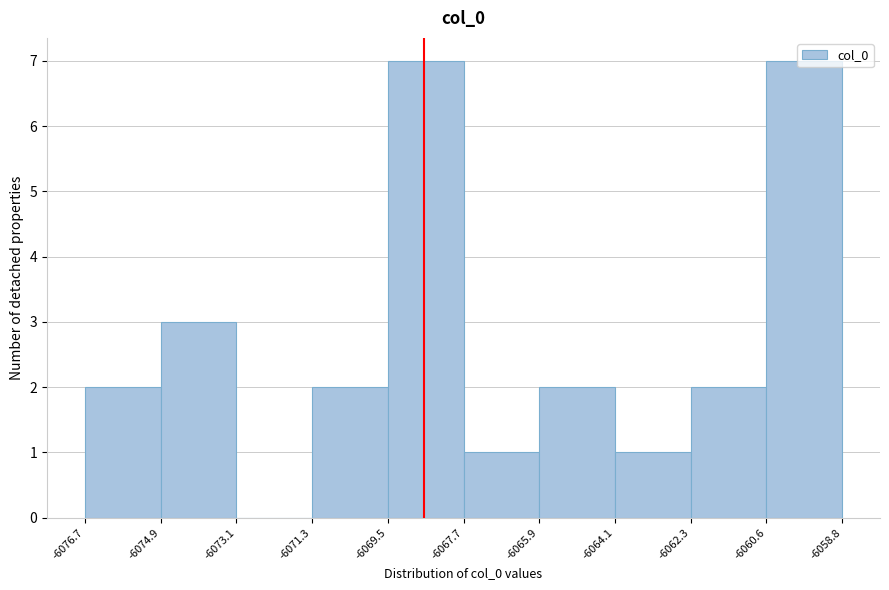

Reading left to right, list every bar in this chart as the range it spans on the x-axis followed by its height. The values are not printed on the chart, so give them approximately, as read against the axis.

-6076.7 to -6074.9: 2
-6074.9 to -6073.1: 3
-6073.1 to -6071.3: 0
-6071.3 to -6069.5: 2
-6069.5 to -6067.7: 7
-6067.7 to -6065.9: 1
-6065.9 to -6064.1: 2
-6064.1 to -6062.3: 1
-6062.3 to -6060.6: 2
-6060.6 to -6058.8: 7